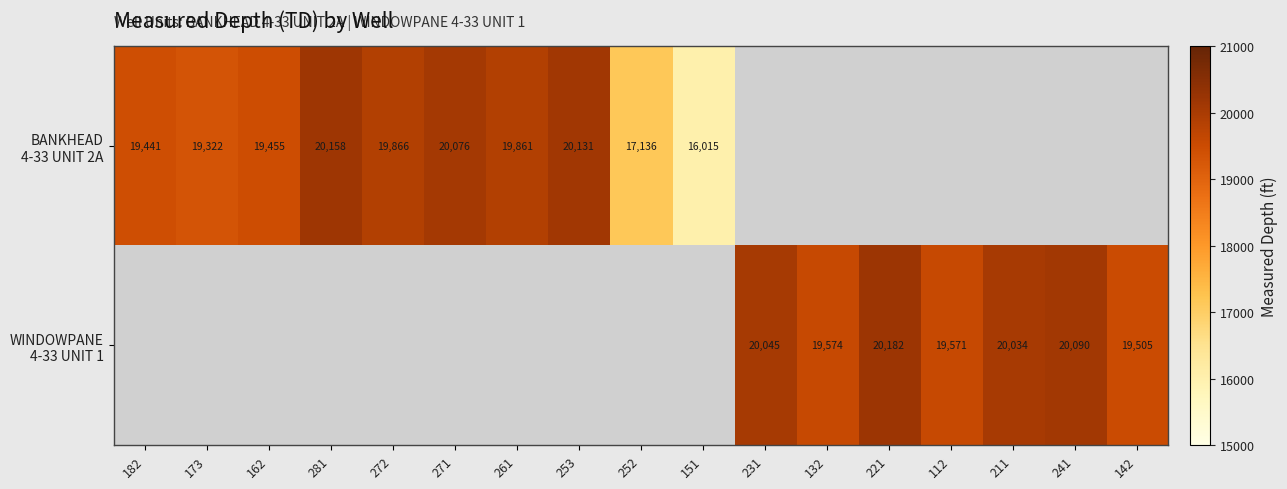

How many values in the BANKHEAD 4-33 UNIT 2A series exceed 20131?

1